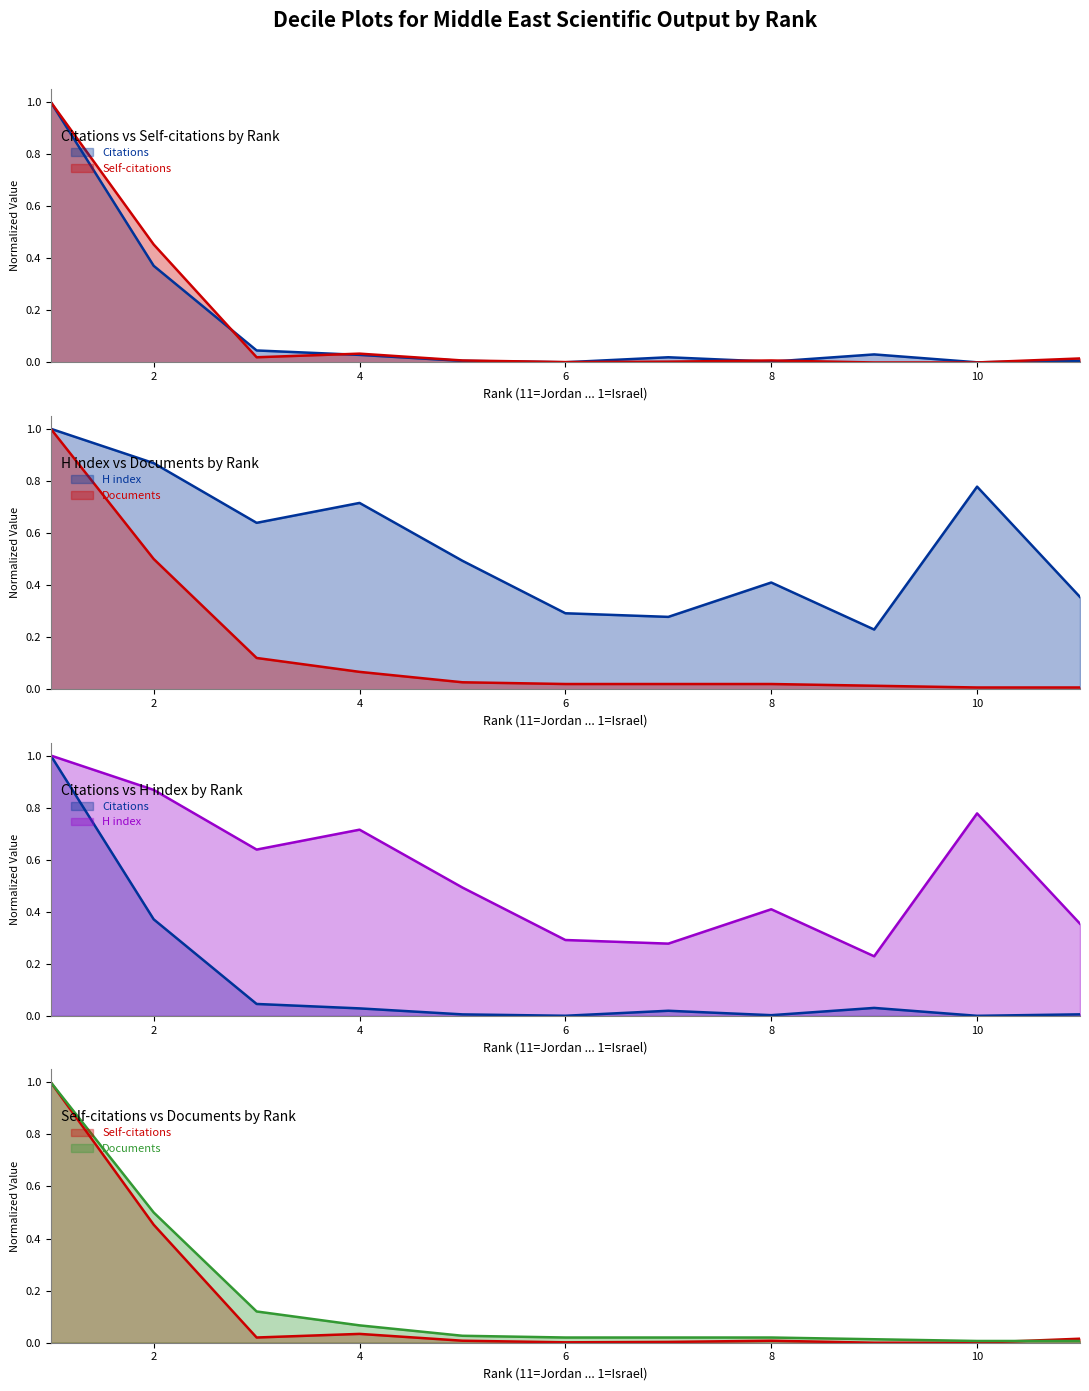

List the labels in order of Documents value, smallest first.

11, 10, 9, 8, 7, 6, 5, 4, 3, 2, 1